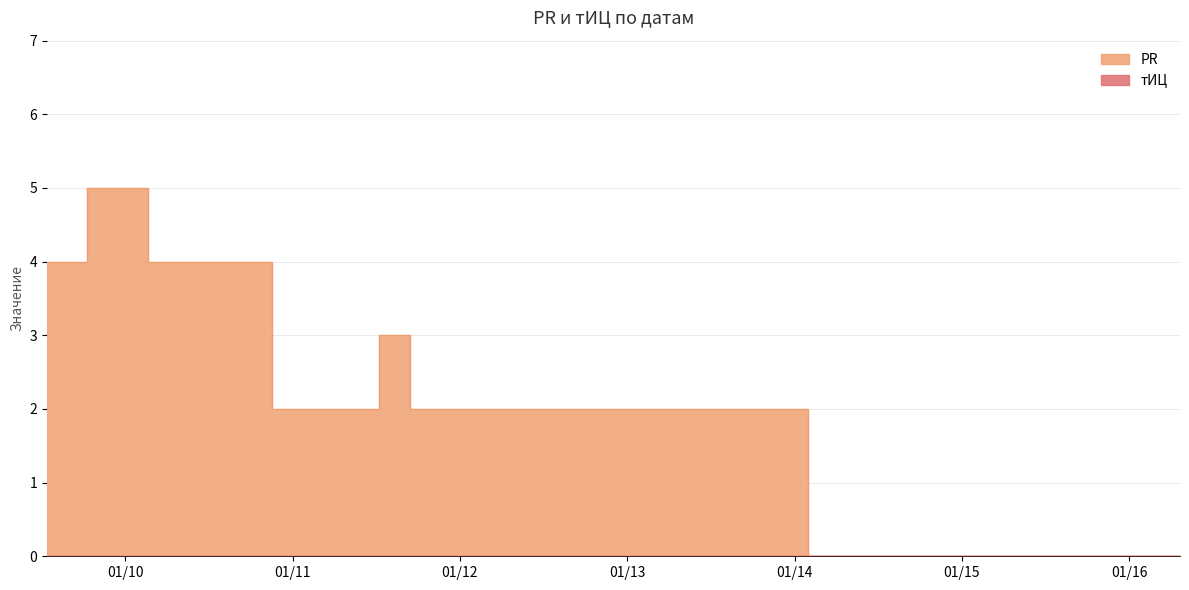

How many values are above zero?

6